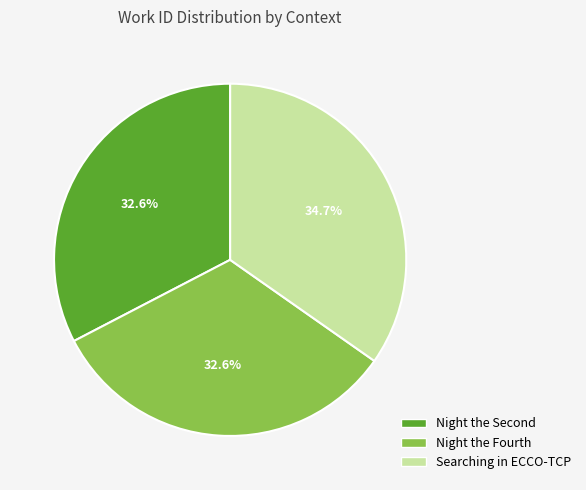

What is the largest slice in the pie chart?

Searching in ECCO-TCP